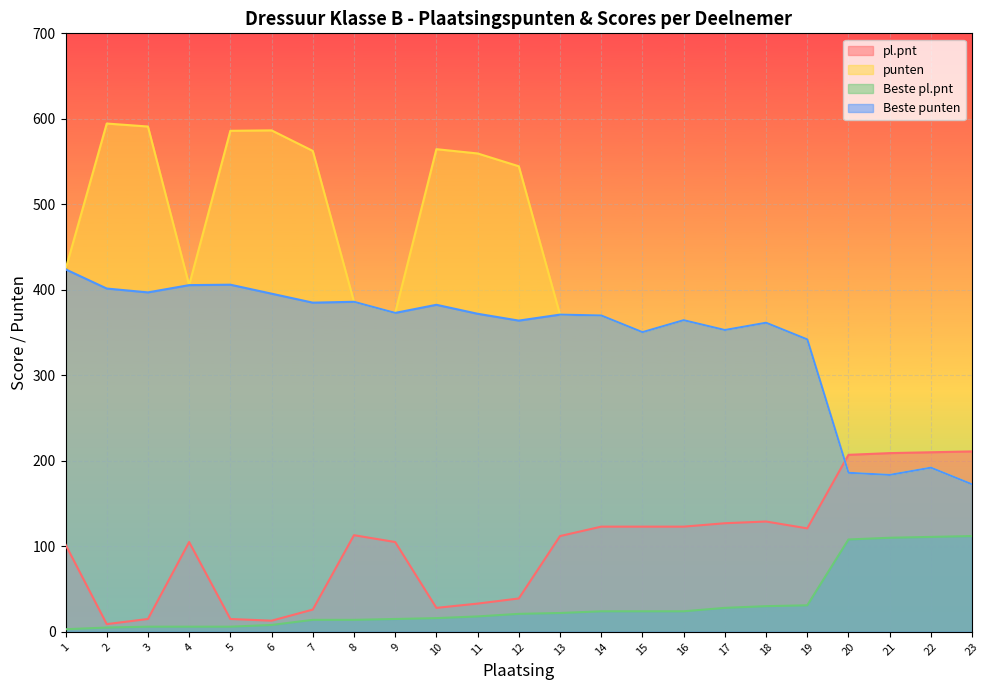

At how many categories does at least one series exceed 589?

2